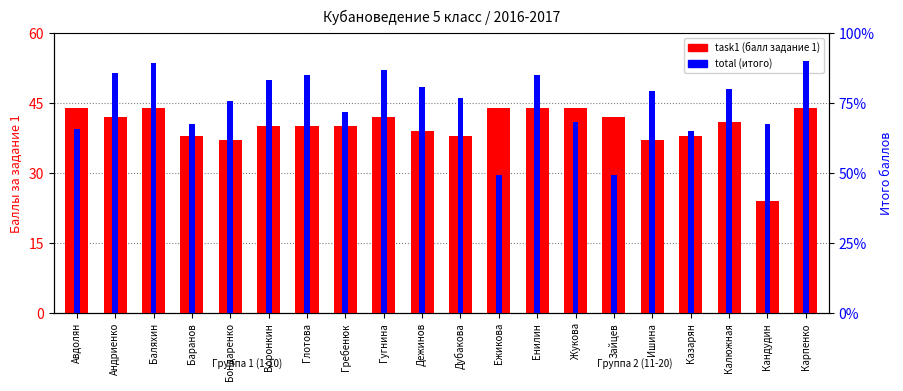

Reading left to right, transcribe all the data shown in this chart.

task1 (балл задание 1): 44	42	44	38	37	40	40	40	42	39	38	44	44	44	42	37	38	41	24	44
total (итого): 79	103	107	81	91	100	102	86	104	97	92	59	102	82	59	95	78	96	81	108